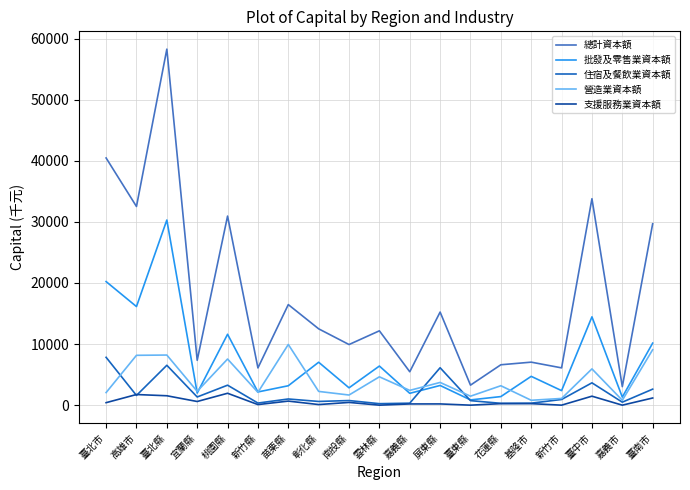

What is the lowest value of the 住宿及餐飲業資本額 series?

245